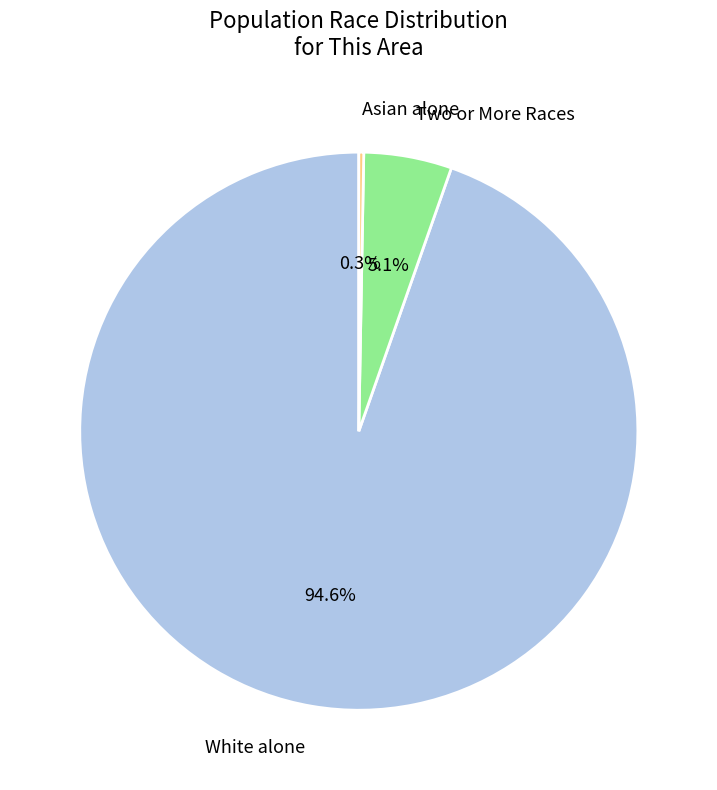

What percentage do White alone and Two or More Races together represent?

99.7%